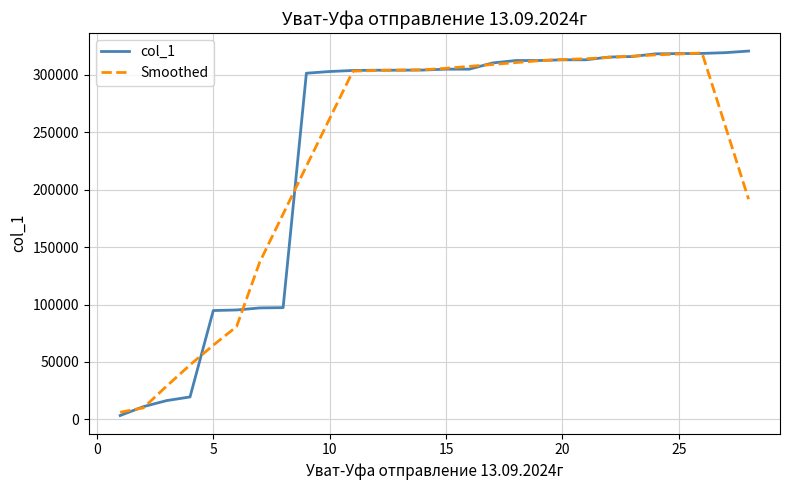

Which series has the largest range (max minus min)?

col_1